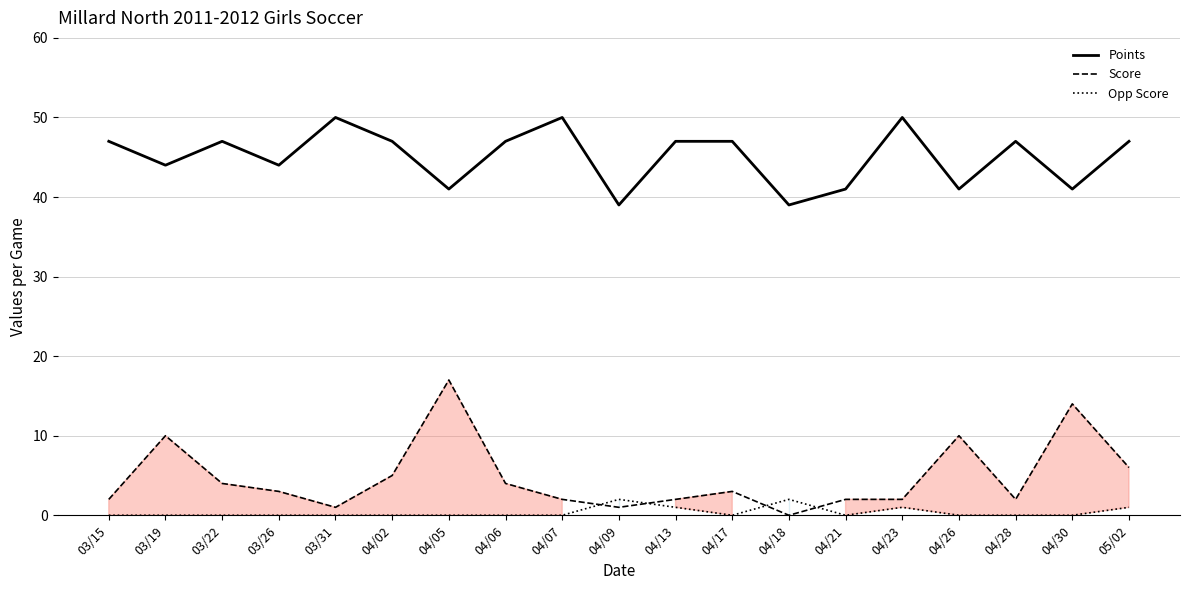

Reading left to right, transcribe all the data shown in this chart.

Points: 47	44	47	44	50	47	41	47	50	39	47	47	39	41	50	41	47	41	47
Score: 2	10	4	3	1	5	17	4	2	1	2	3	0	2	2	10	2	14	6
Opp Score: 0	0	0	0	0	0	0	0	0	2	1	0	2	0	1	0	0	0	1